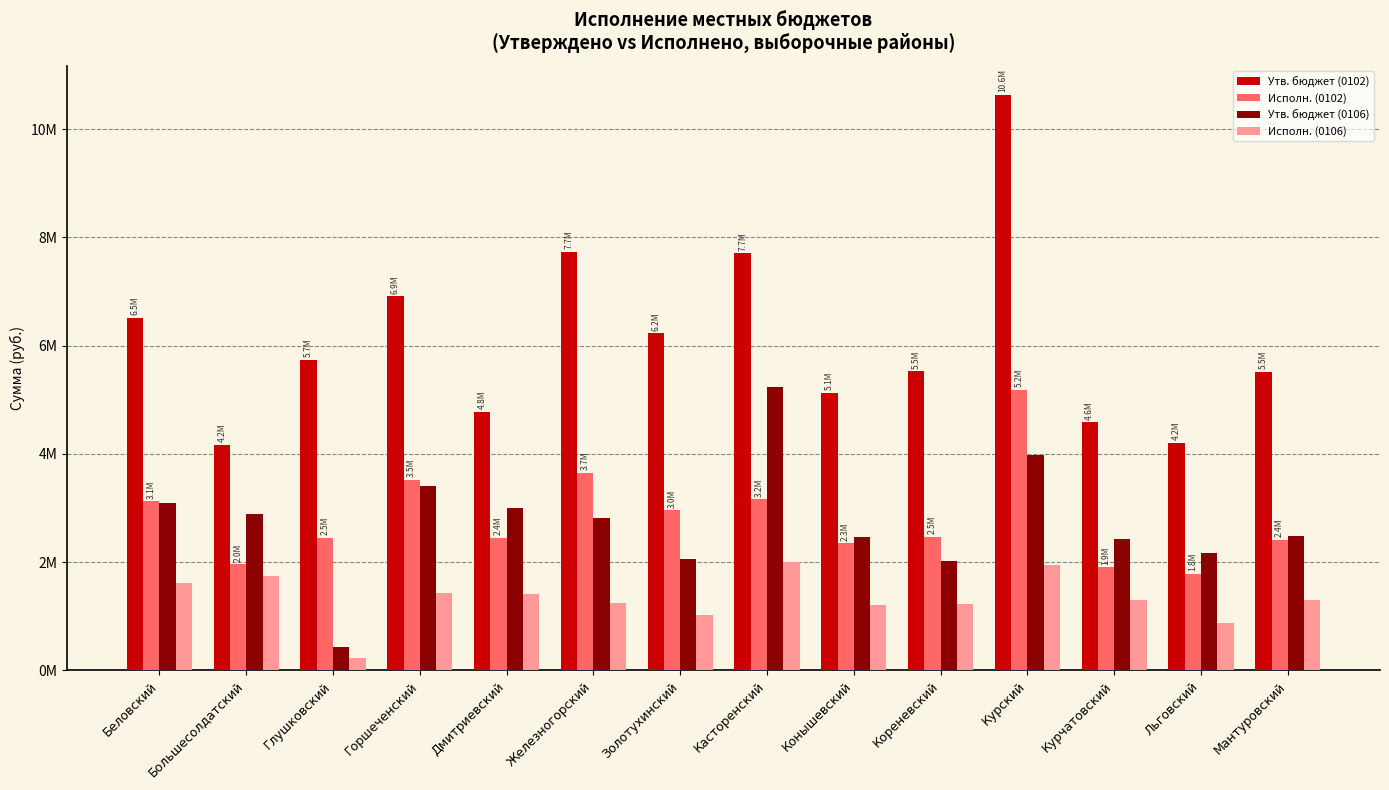

What are all the series names shown in the legend?

Утв. бюджет (0102), Исполн. (0102), Утв. бюджет (0106), Исполн. (0106)